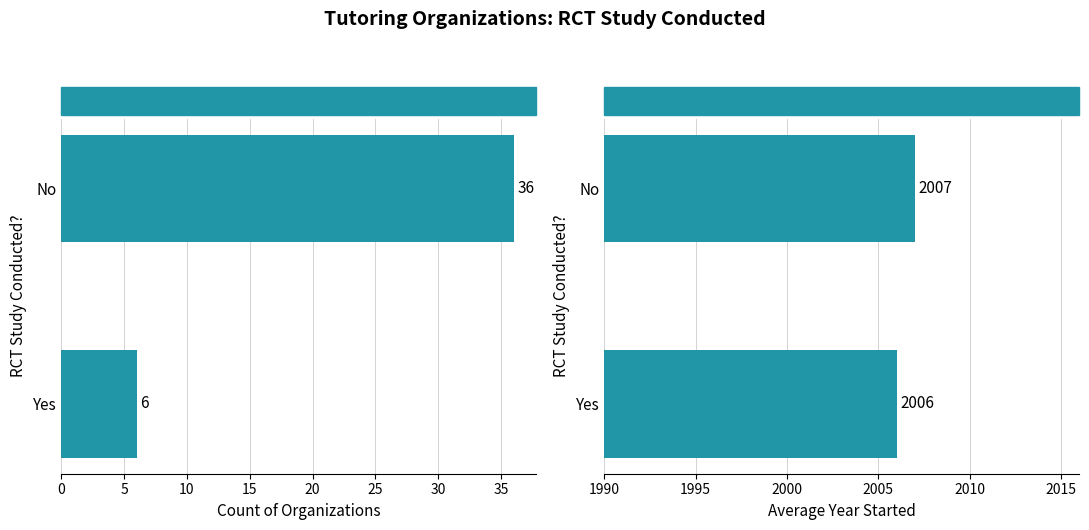

Reading left to right, list all the values displayed in this chart.

Count of Organizations: 6	36
Avg Year Started: 2006	2007